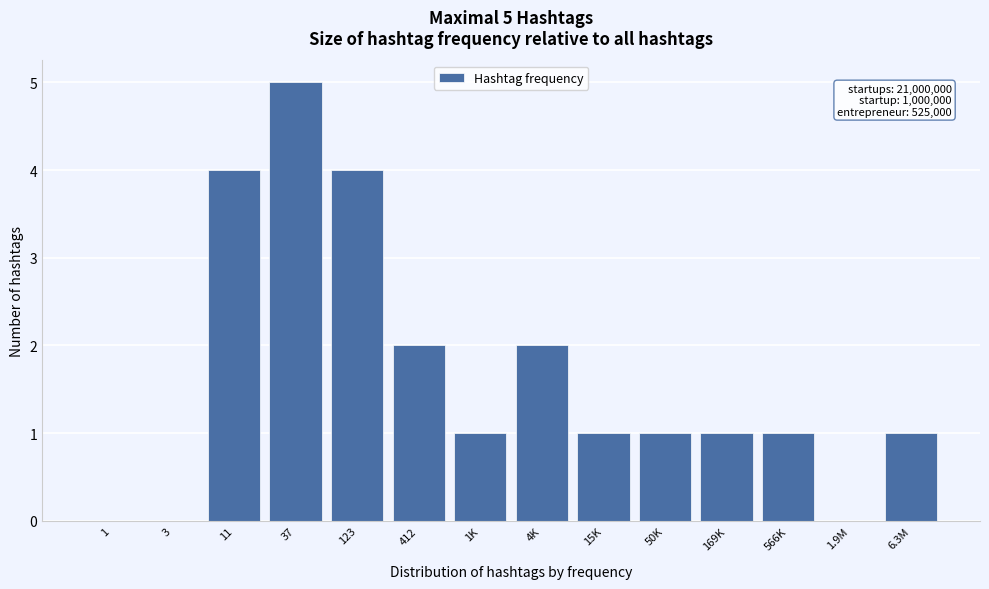

Reading left to right, what are all the values shown in this chart?

1=0	3=0	11=4	37=5	123=4	412=2	1K=1	4K=2	15K=1	50K=1	169K=1	566K=1	1.9M=0	6.3M=1